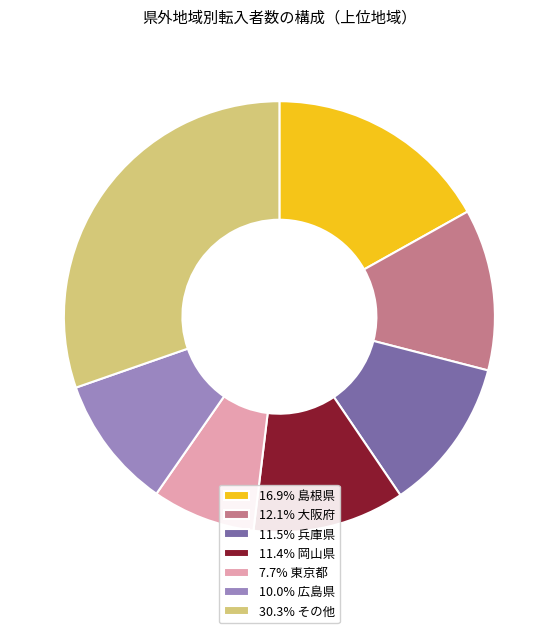

Is there a majority slice in this chart?

No